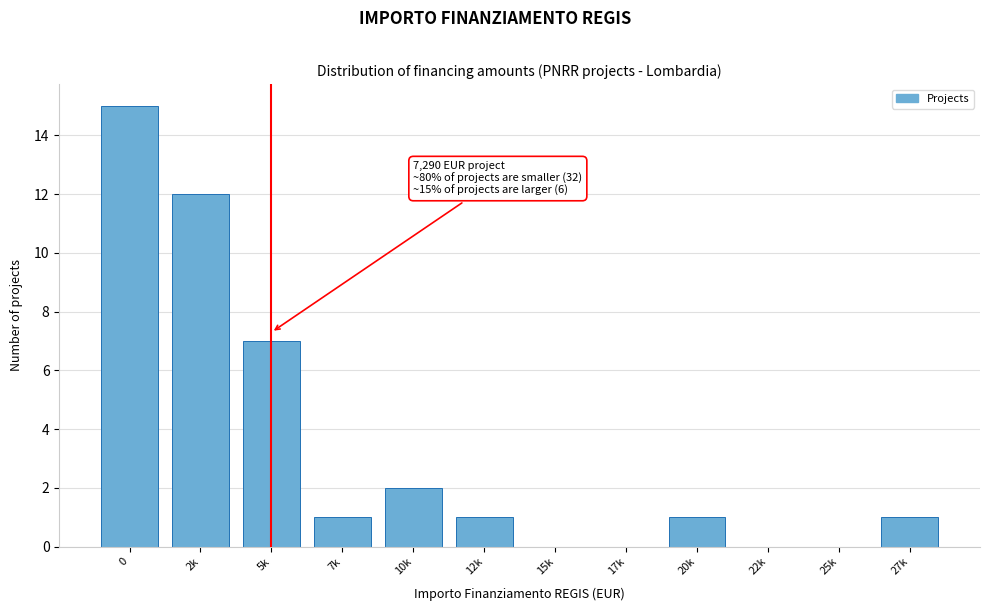

Reading left to right, transcribe all the data shown in this chart.

0=15	2k=12	5k=7	7k=1	10k=2	12k=1	15k=0	17k=0	20k=1	22k=0	25k=0	27k=1